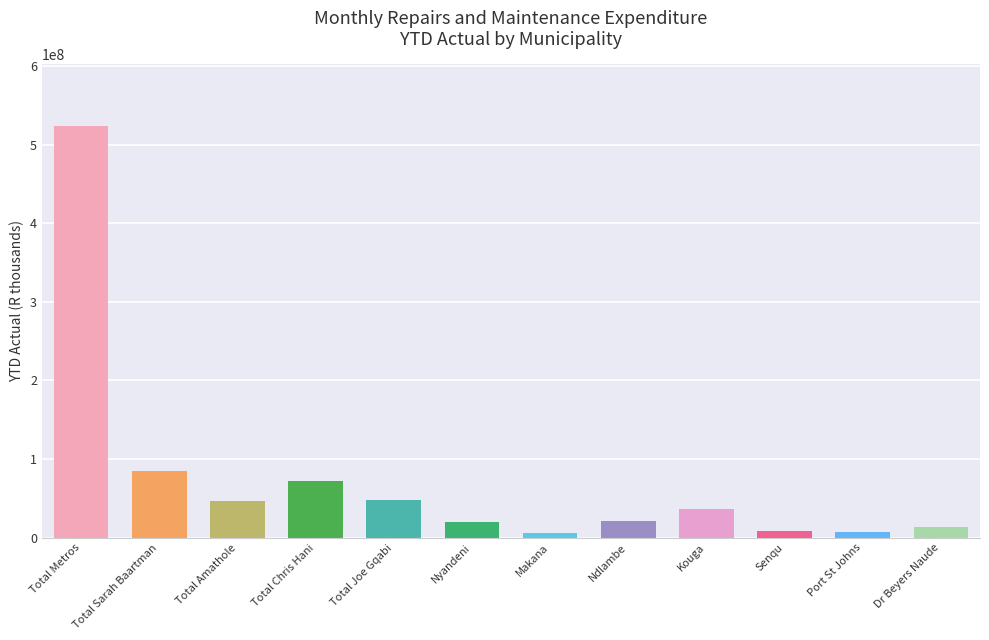

How many series are shown in this chart?

1